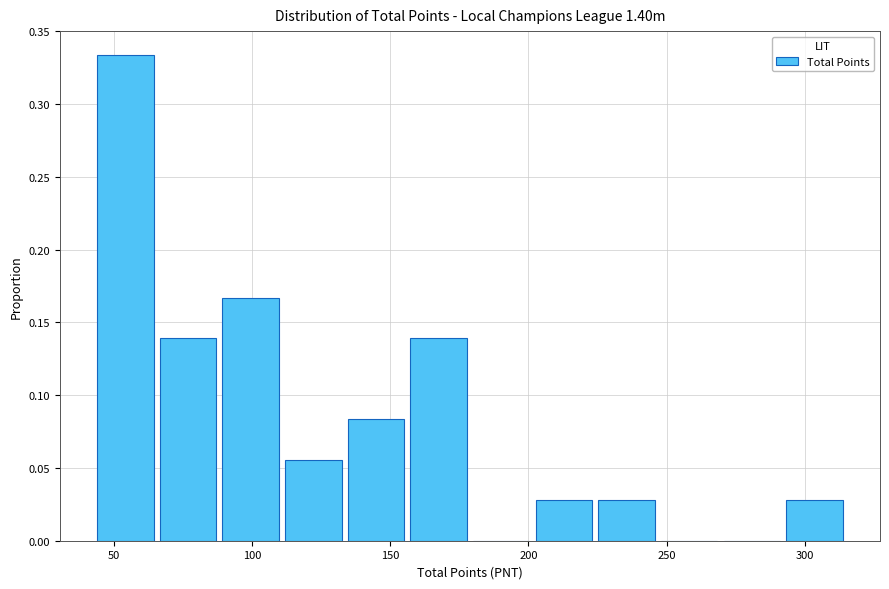

Which range on the x-axis has the tallest bar?

45 to 65